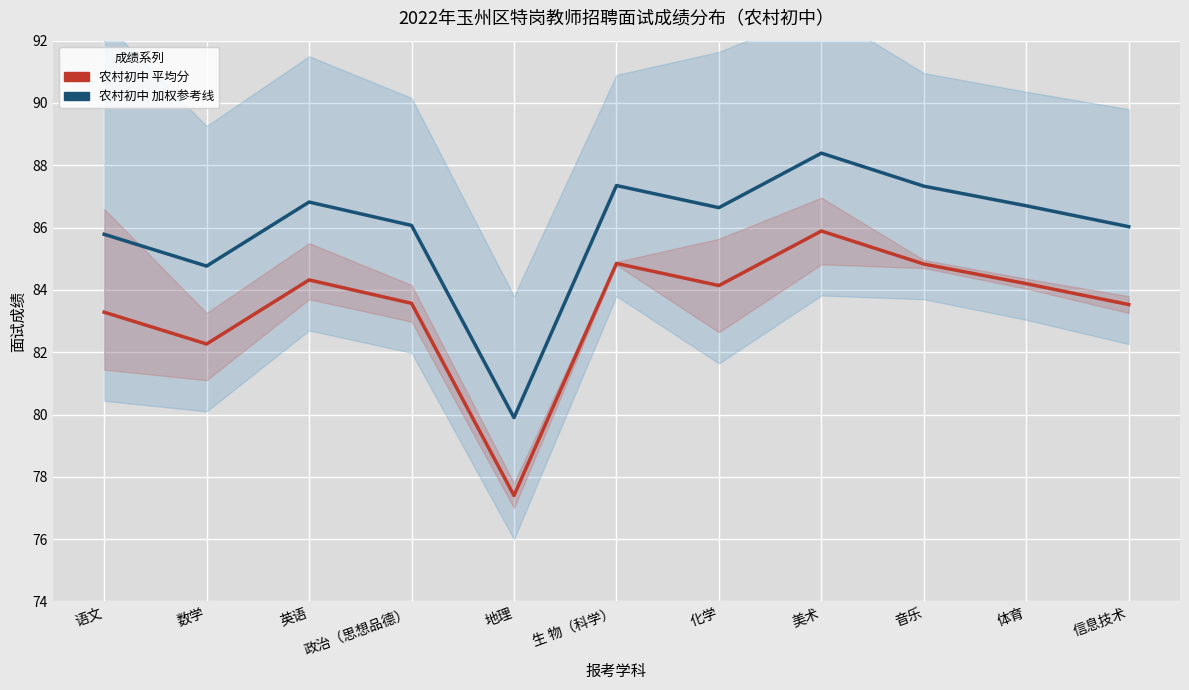

What is the sum of all 农村初中 加权参考线 values?

945.8